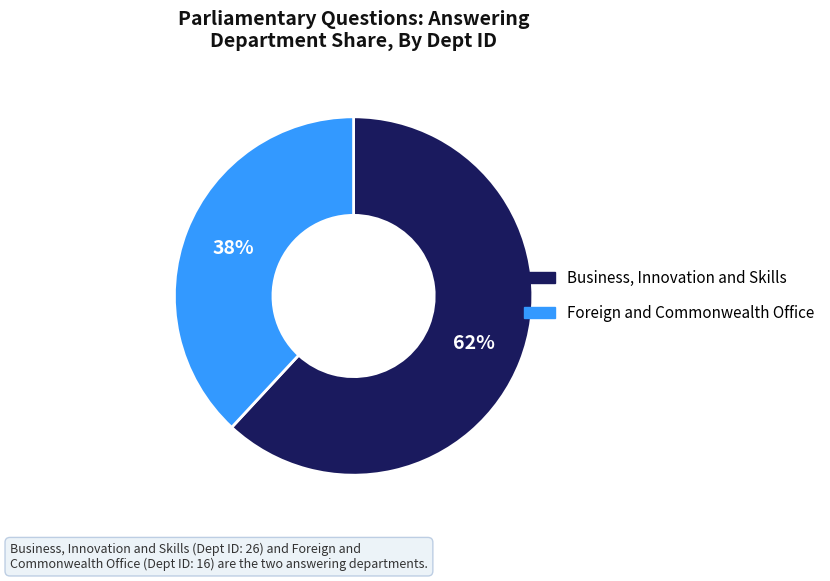

What is the smallest slice in the pie chart?

Foreign and Commonwealth Office